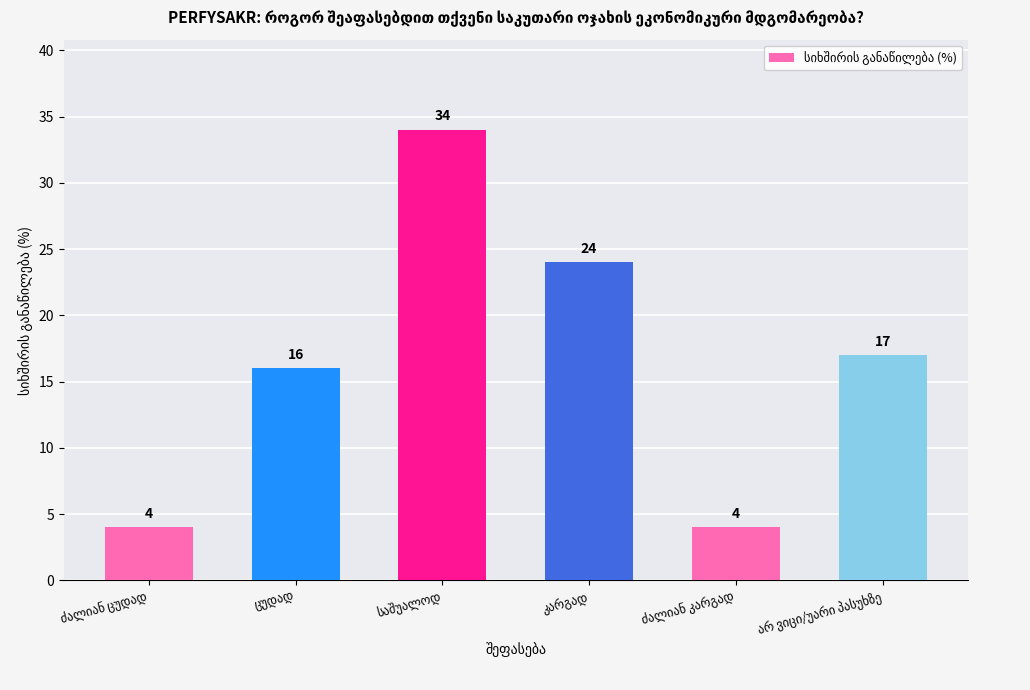

What is the difference between the second highest and minimum values?

20